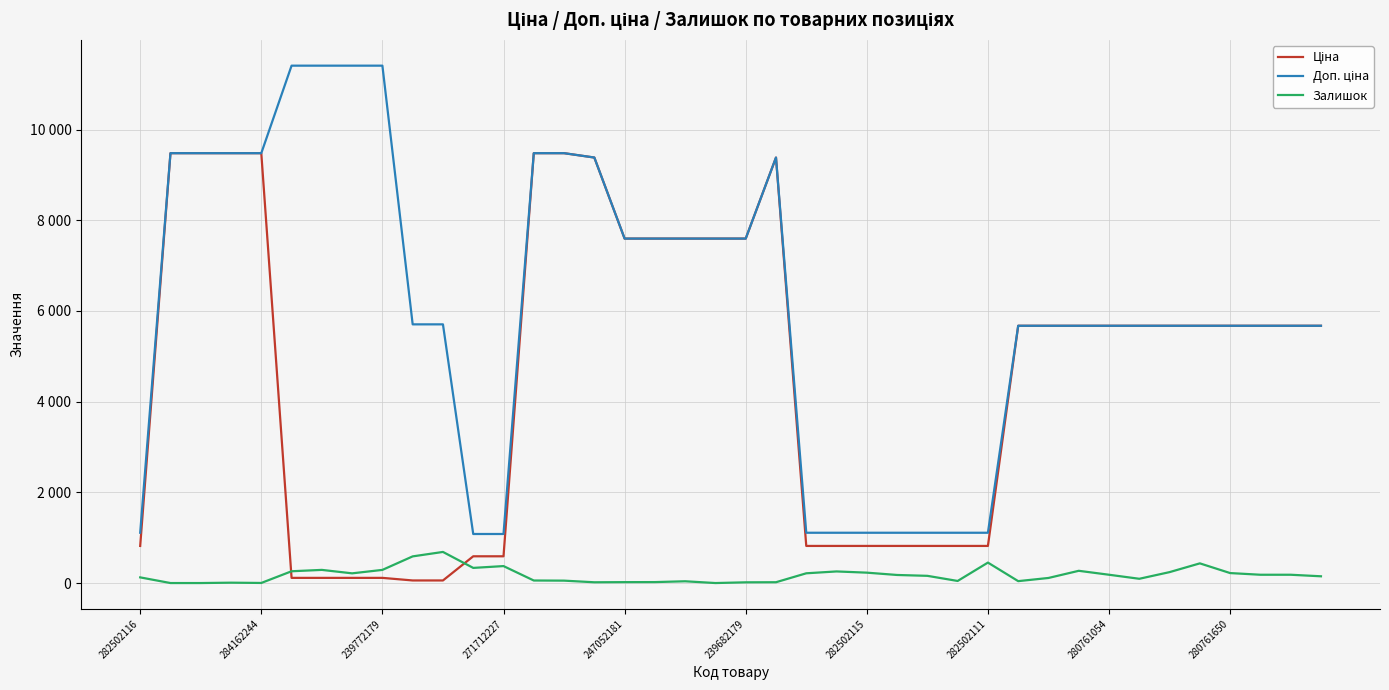

Does the chart display data point markers on the line(s)?

No